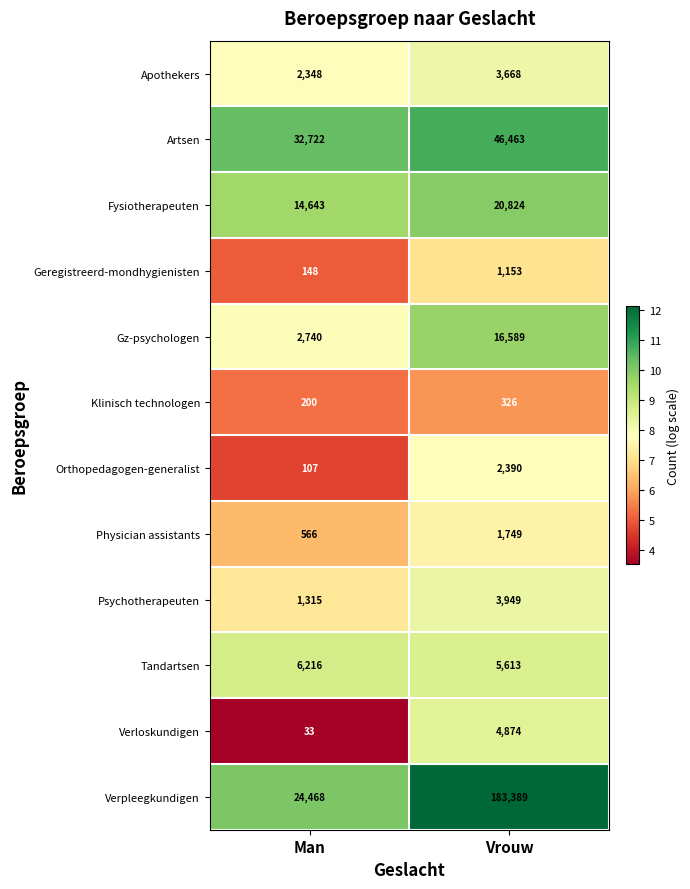

True or false: Klinisch technologen has a value of 200 at Man.

True